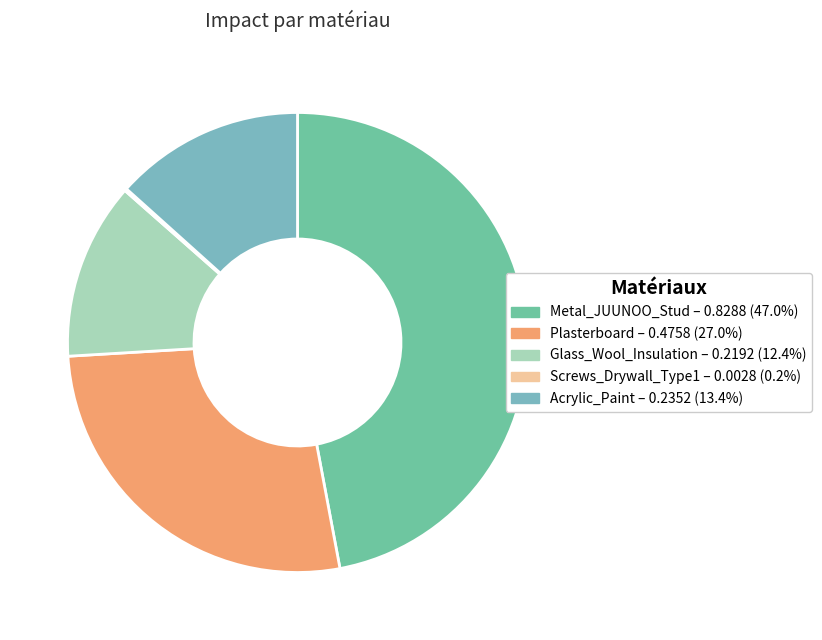

How many segments does this pie chart have?

5